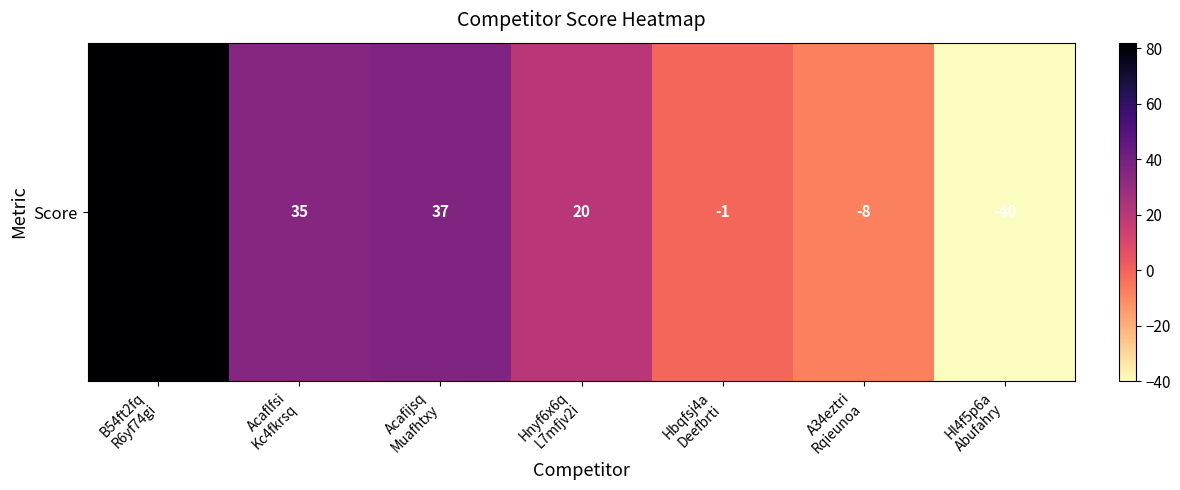

Reading right to left, transcribe all the data shown in this chart.

-40	-8	-1	20	37	35	82